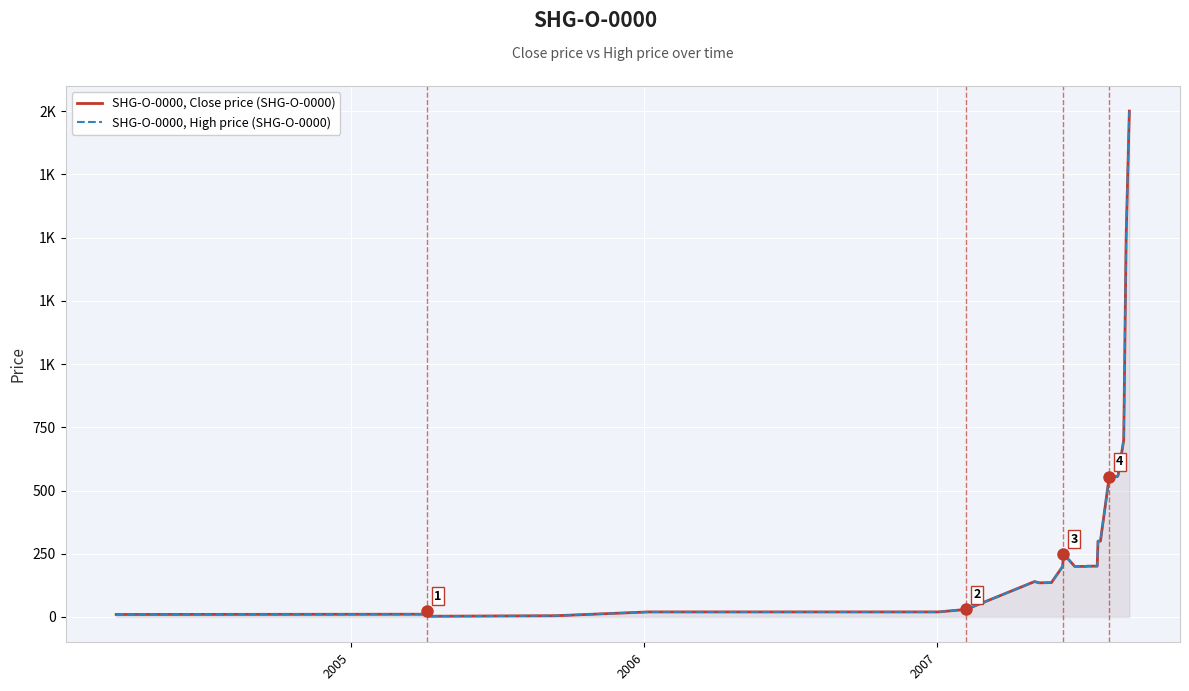

The value of SHG-O-0000, High price (SHG-O-0000) at 19 is 429. True or false?

False